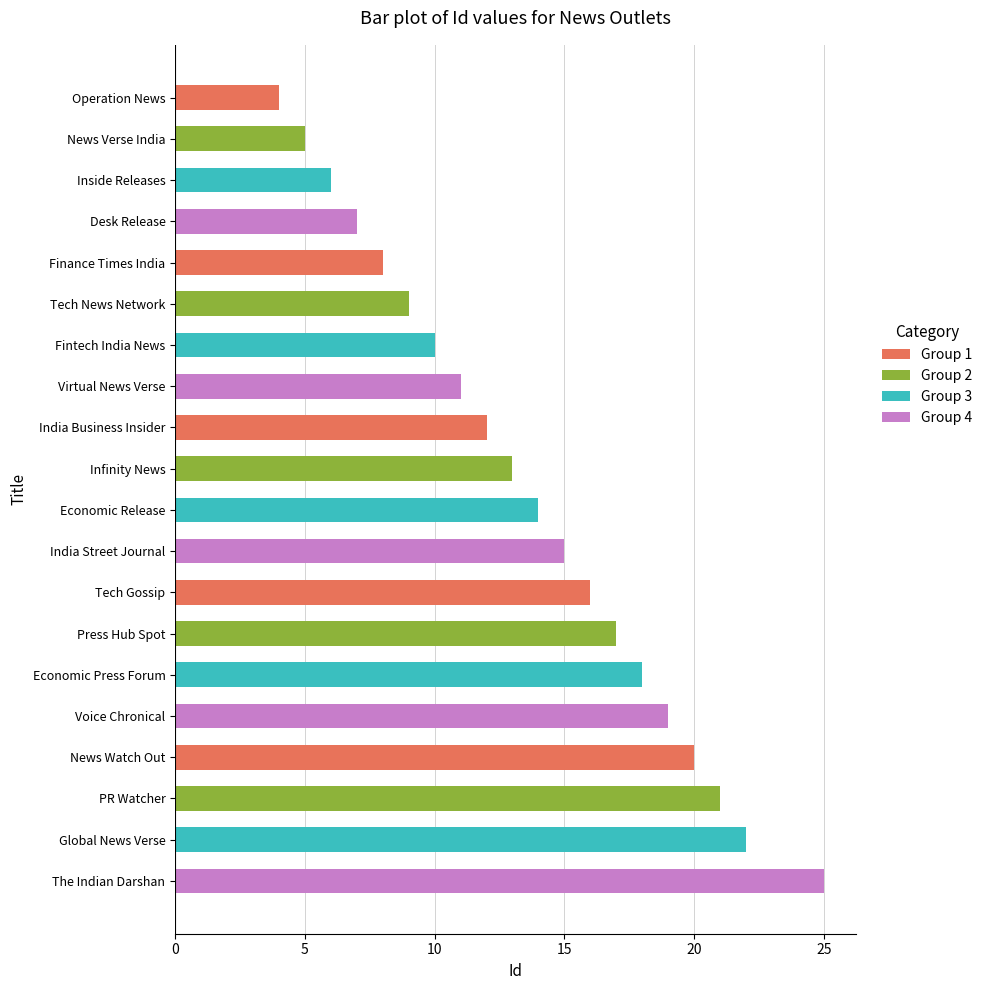

How many data points does each series have?

20